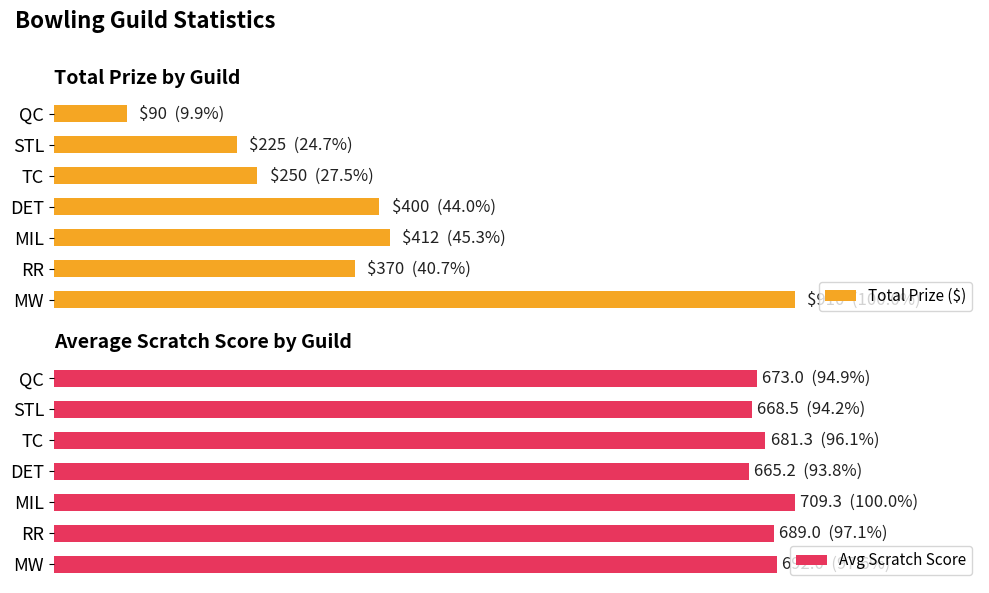

Count the number of data series in this chart.

2